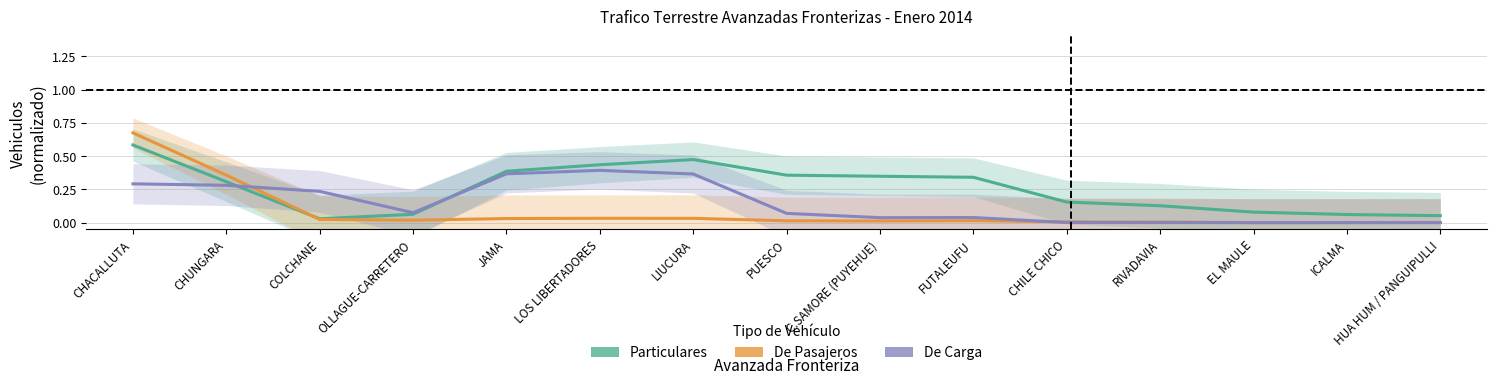

Rank the series at EL MAULE from highest to lowest value.

Particulares, De Pasajeros, De Carga